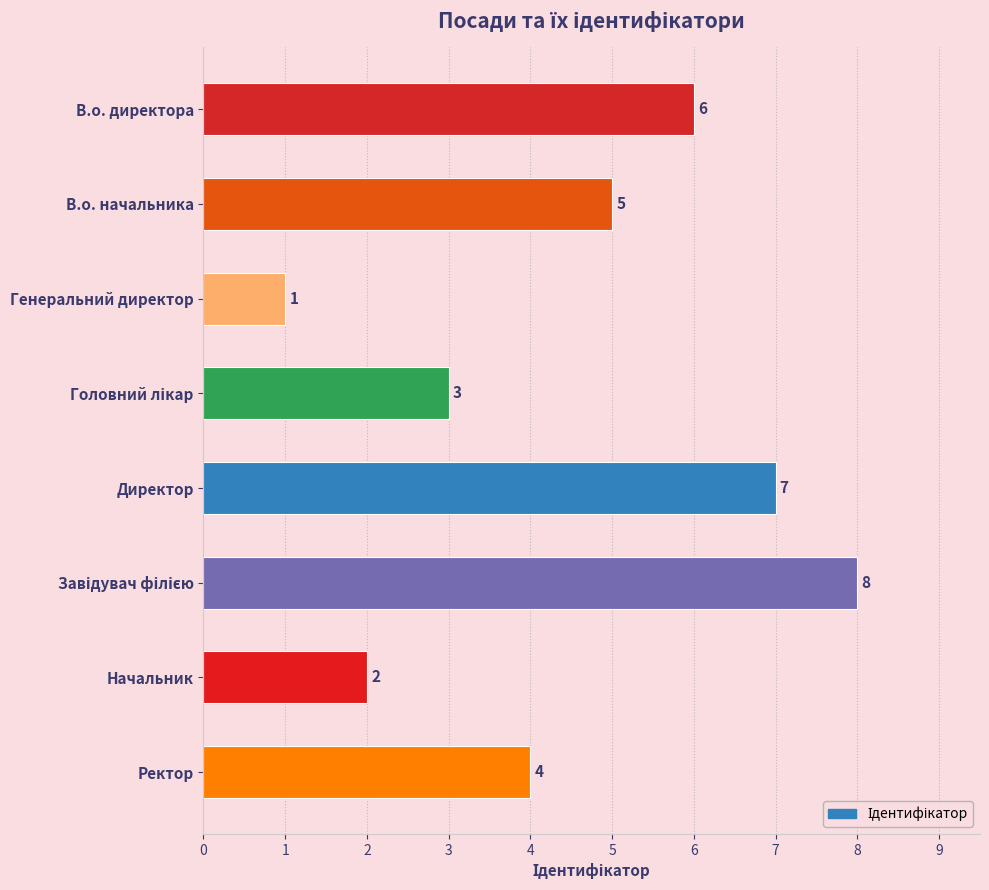

What is the difference between the maximum and minimum values?

7